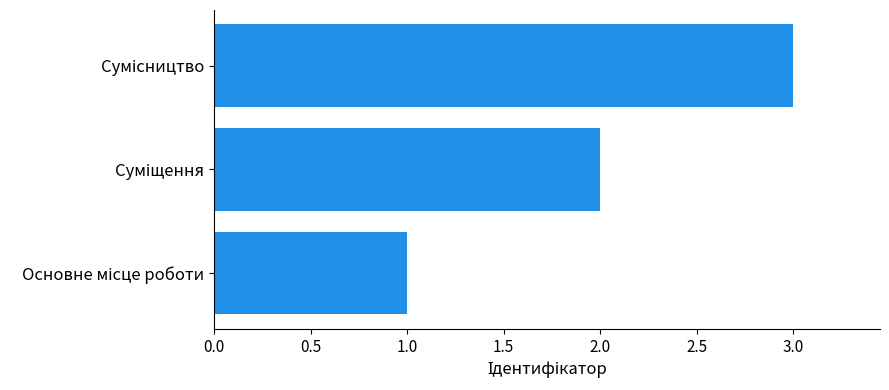

What is the greatest value displayed?

3